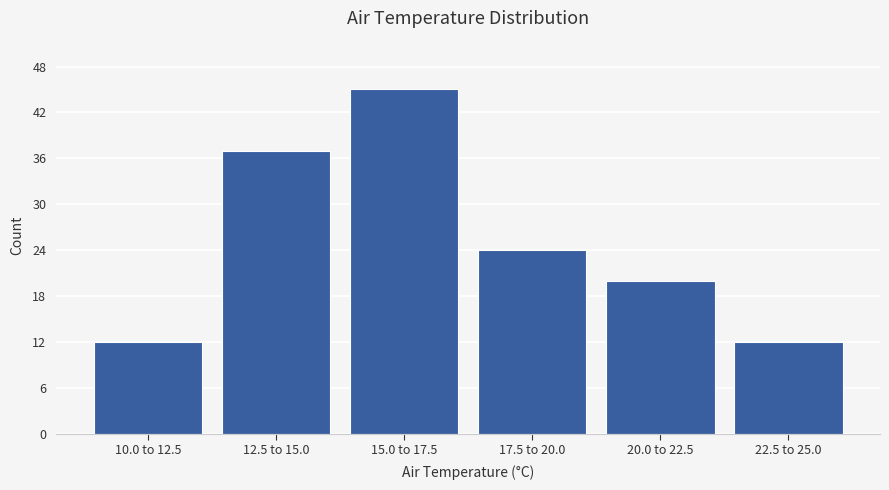

Reading left to right, extract all data points from this chart.

12	37	45	24	20	12